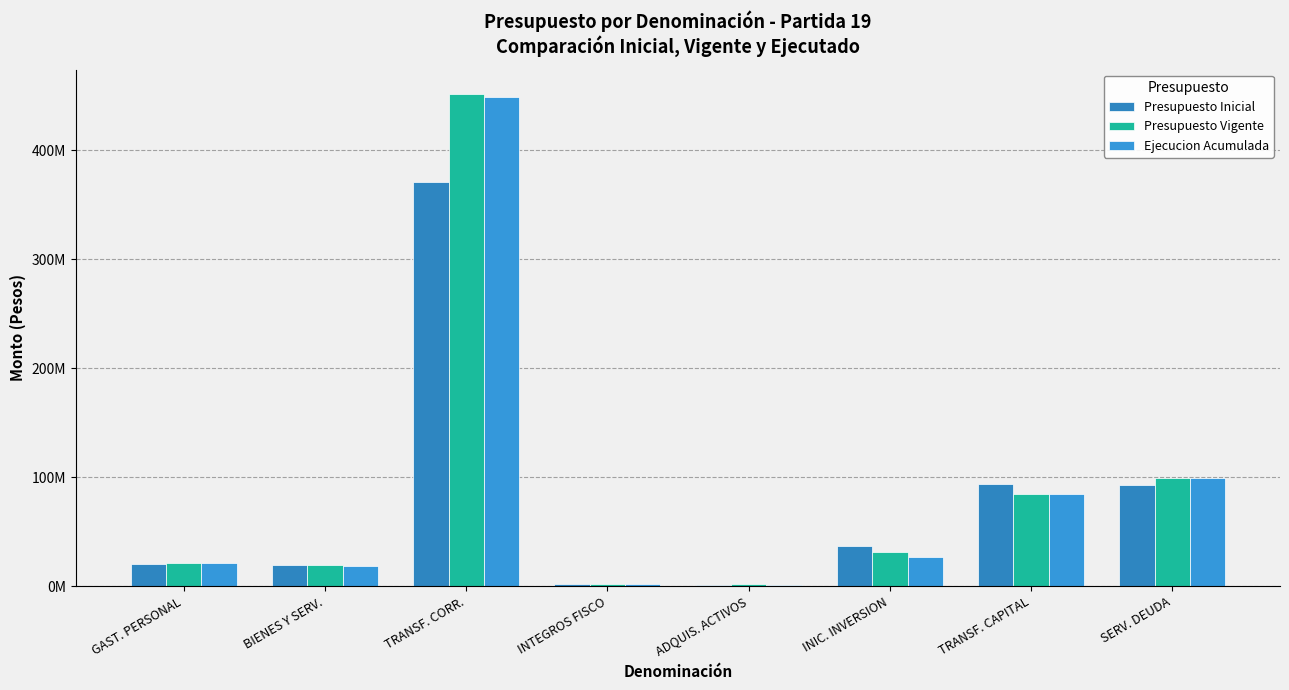

What is the sum of all Presupuesto Inicial values?

636894751